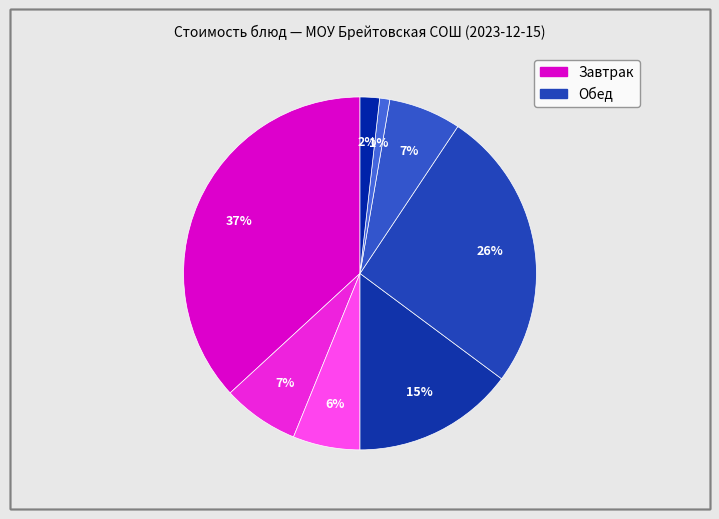

Count the number of slices in the pie.

8